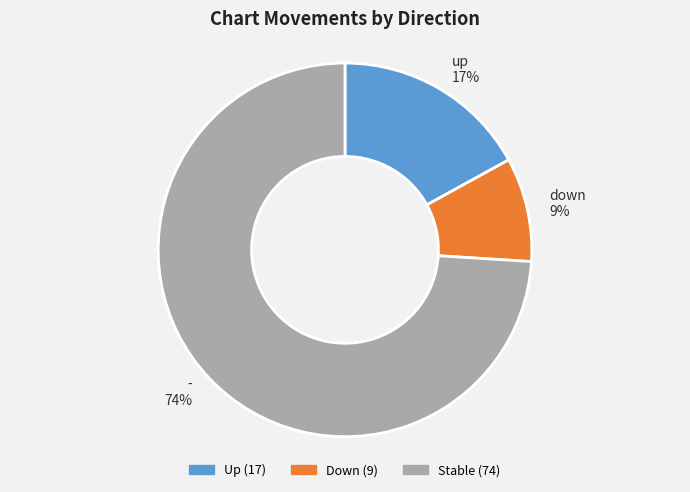

True or false: up accounts for 5% of the total.

False